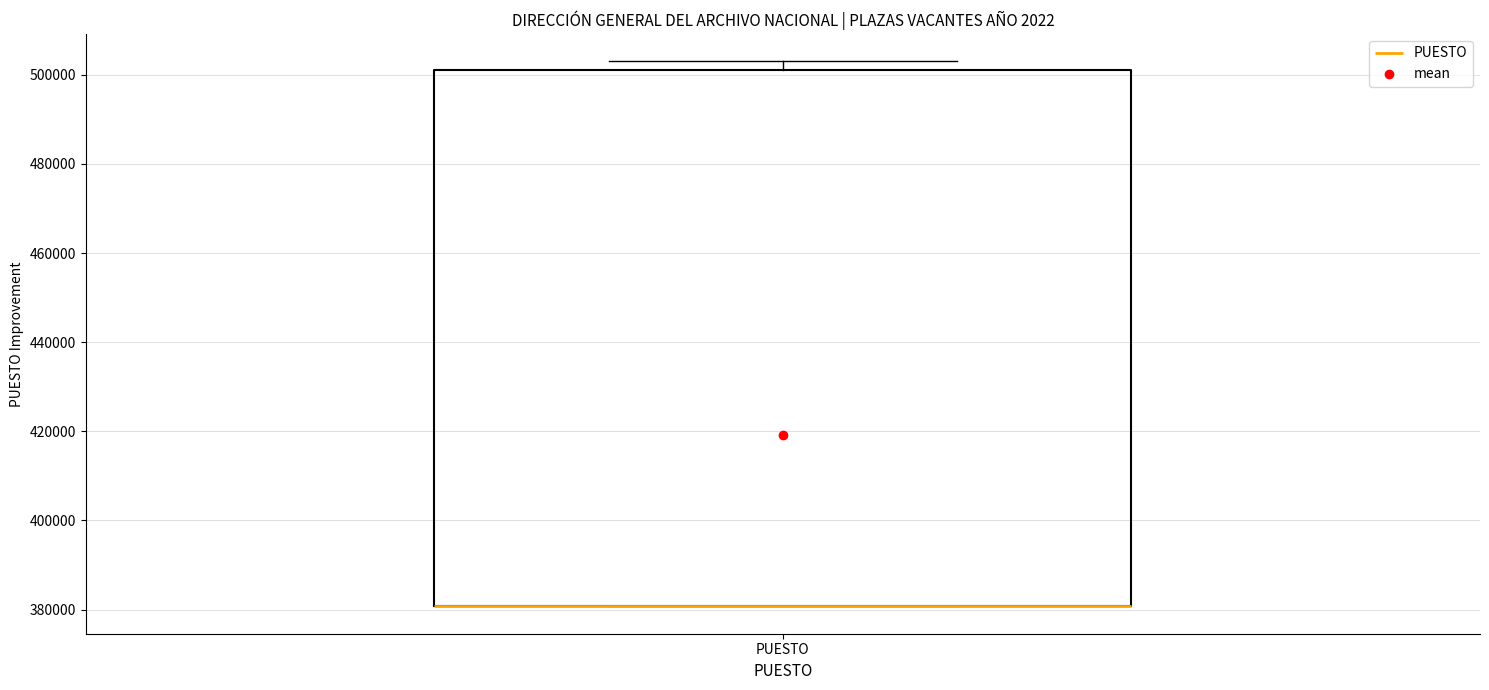

Read this box plot against the y-axis: the position of the median line, the range covered by the box, and the ends of both whiskers. The values are not printed on the chart, so give them approximately, as read against the axis.

median 380000 (drawn on the box's lower edge), box 380000 to 502000, whiskers 380000 to 504000